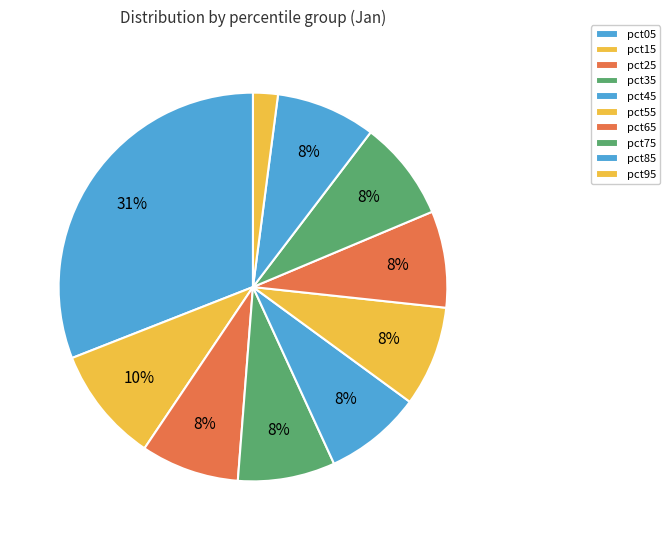

Combined, do pct25 and pct85 account for over 50%?

No